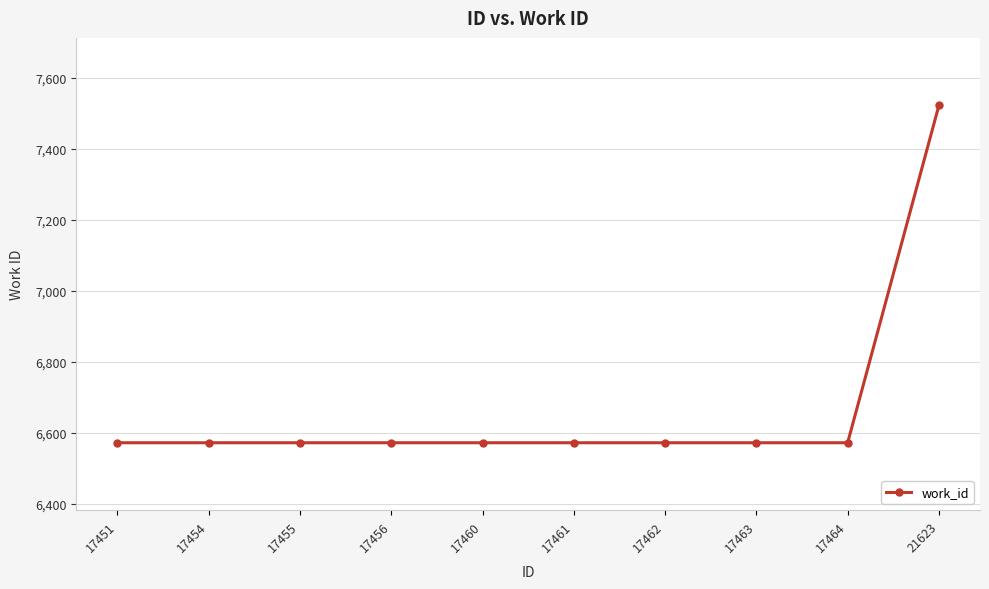

What is the value of the 1st point from the left?

6572